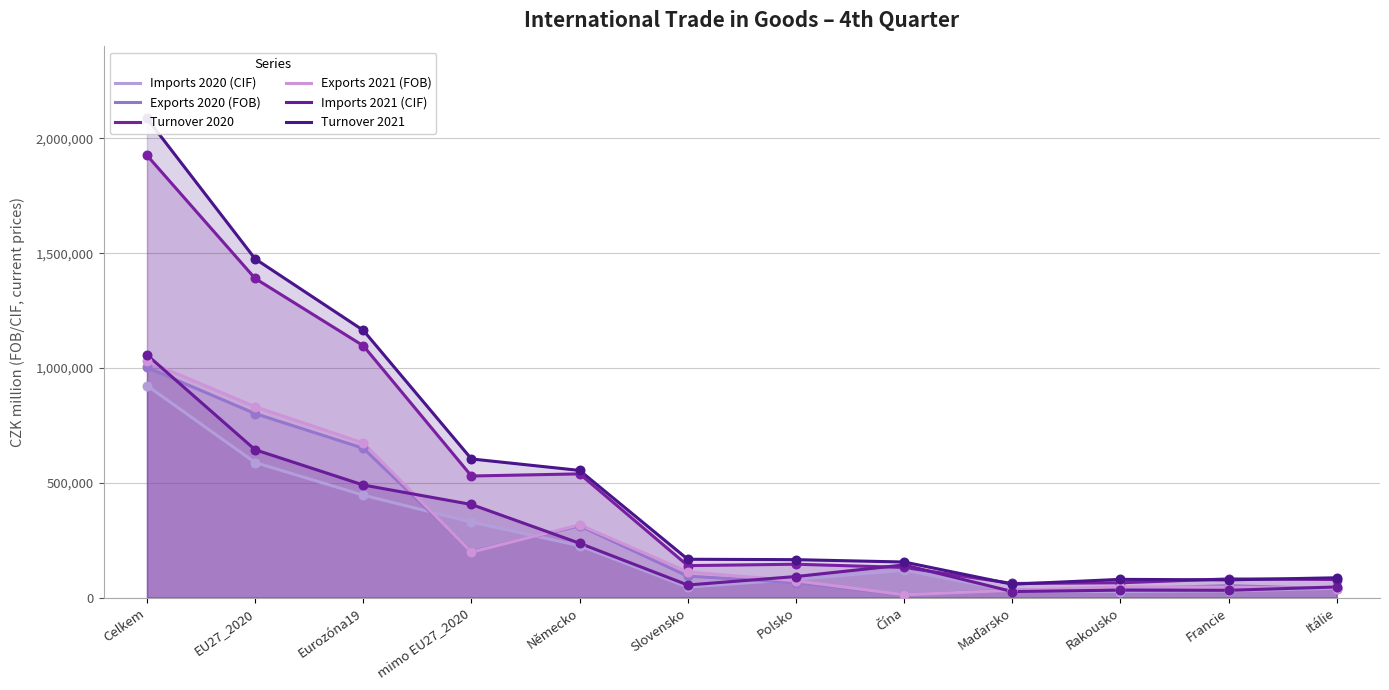

Which series has the largest total across all categories?

Turnover 2021